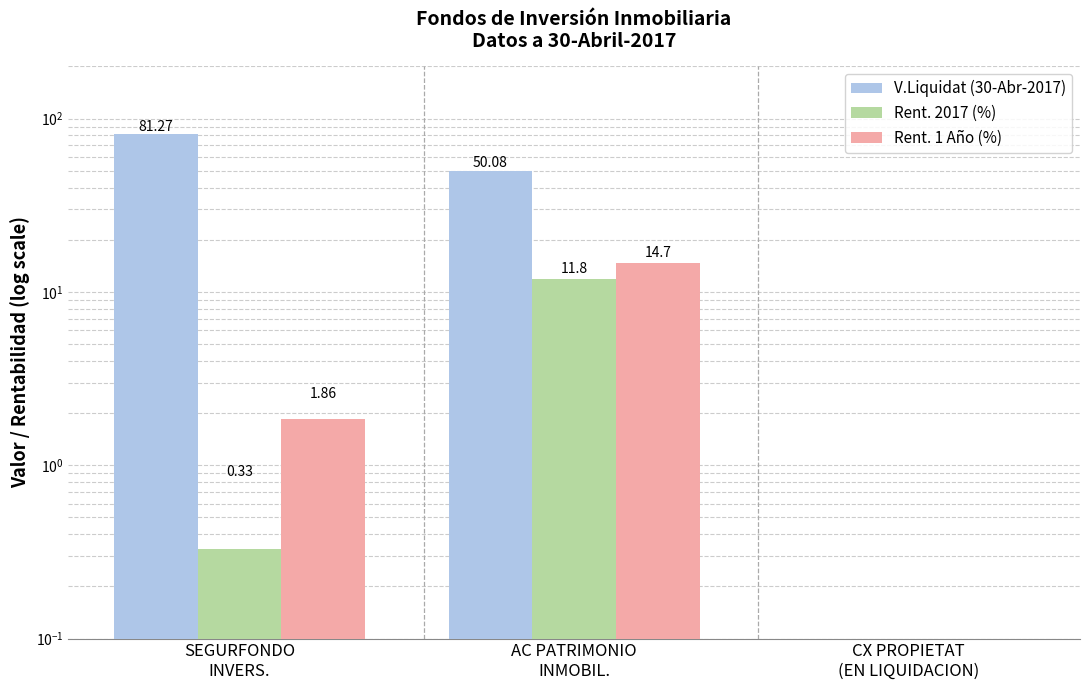

How many groups of bars are there?

3